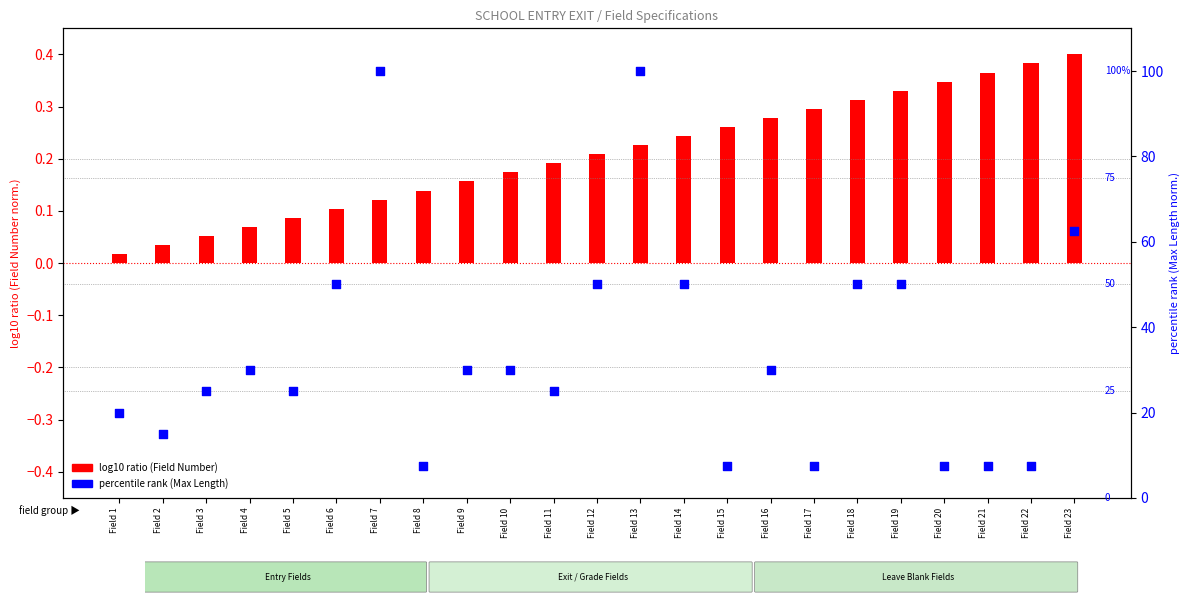

Which has a higher value, Field 8 or Field 9?

Field 9